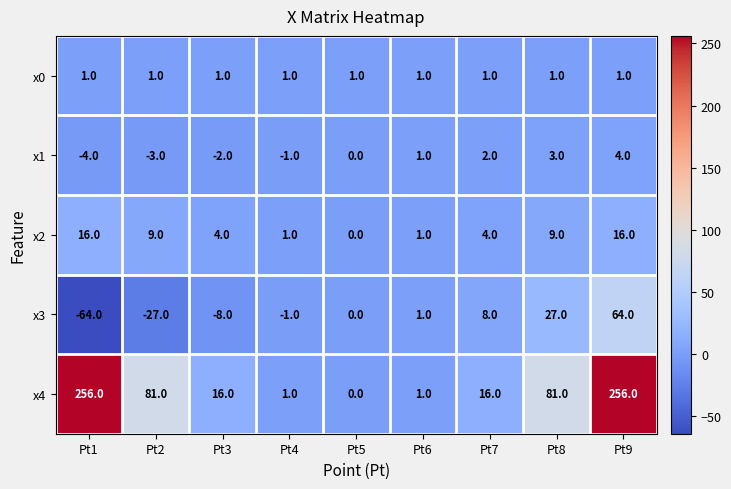

At which label is x1 closest to 0?

Pt5